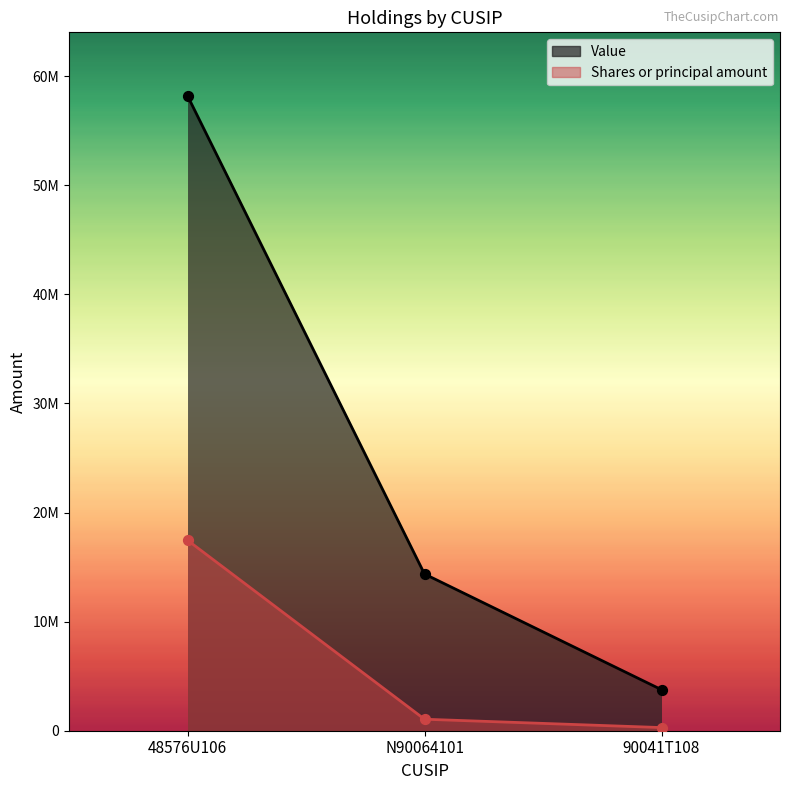

Which series contains the highest Y value?

Value